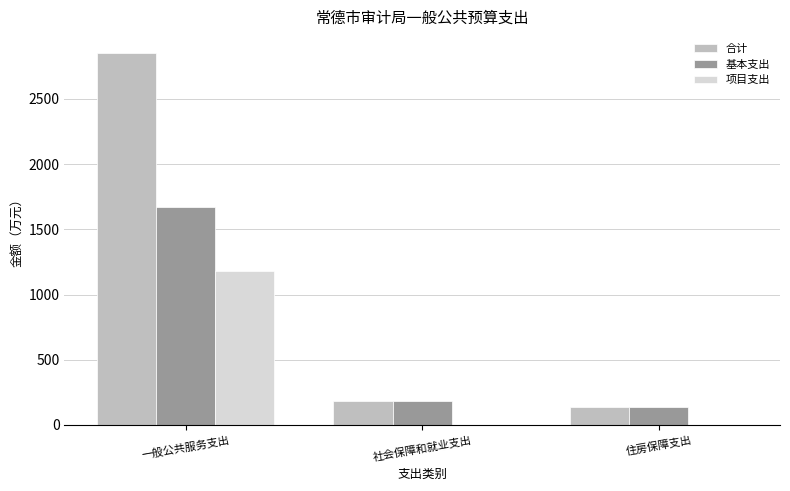

What is the average value of the 基本支出 series?

664.7